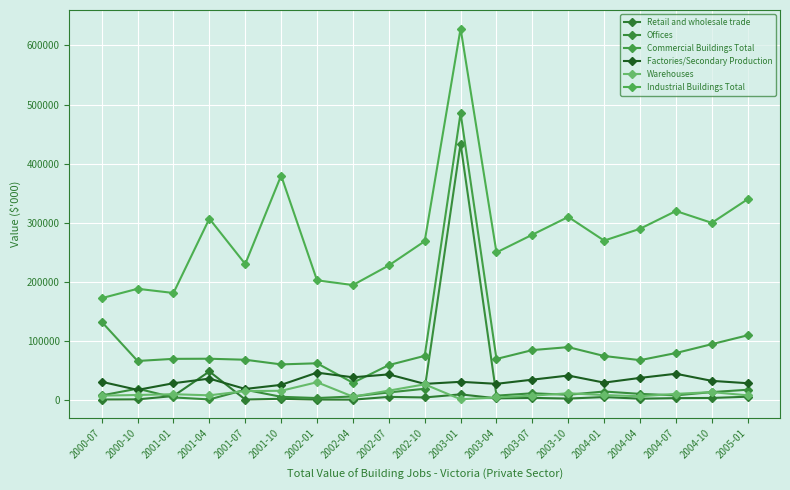

How many categories are shown in the chart?

19